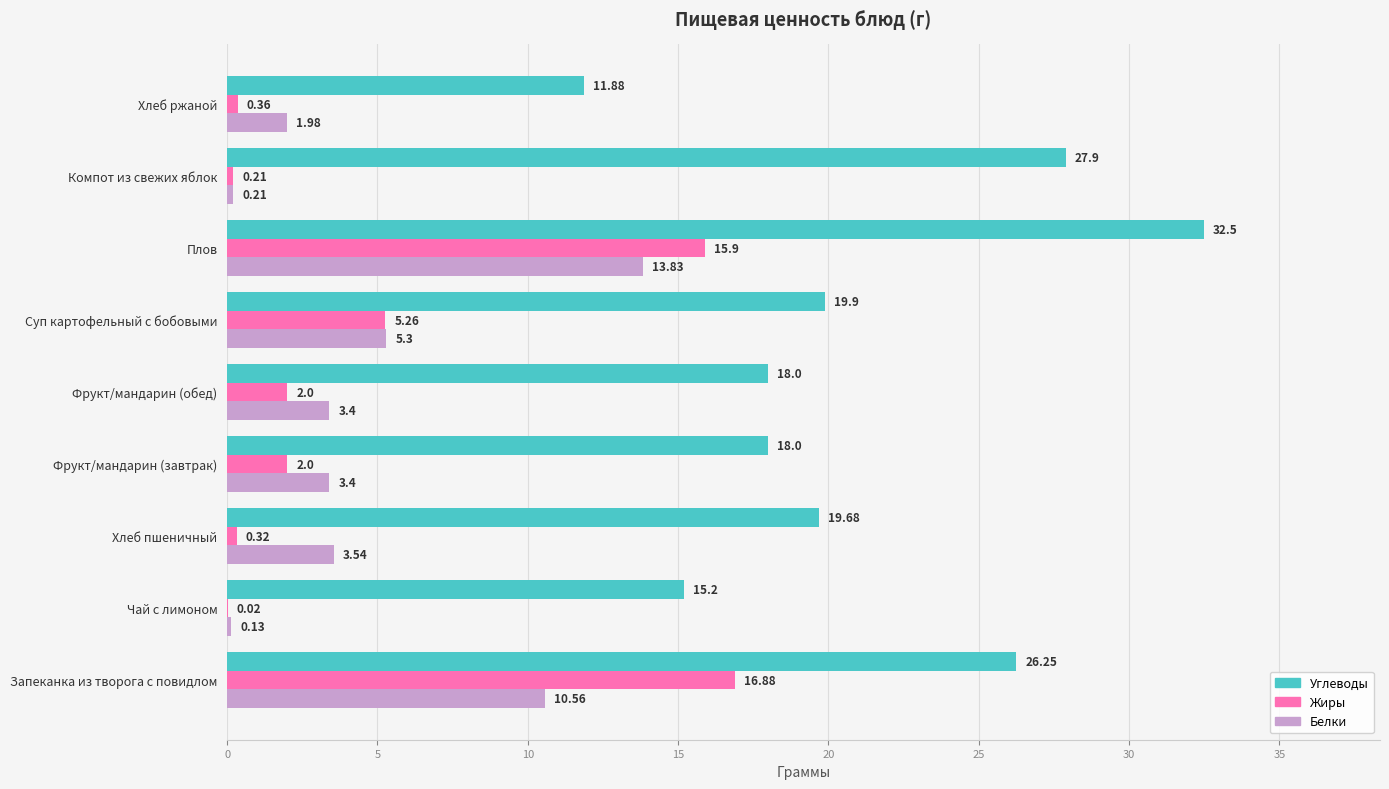

What is the maximum value for Белки?

13.8